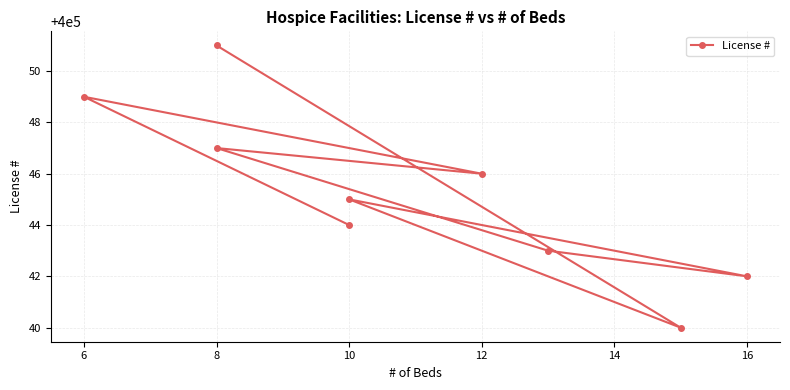

Is this an area chart (filled region under the line)?

No